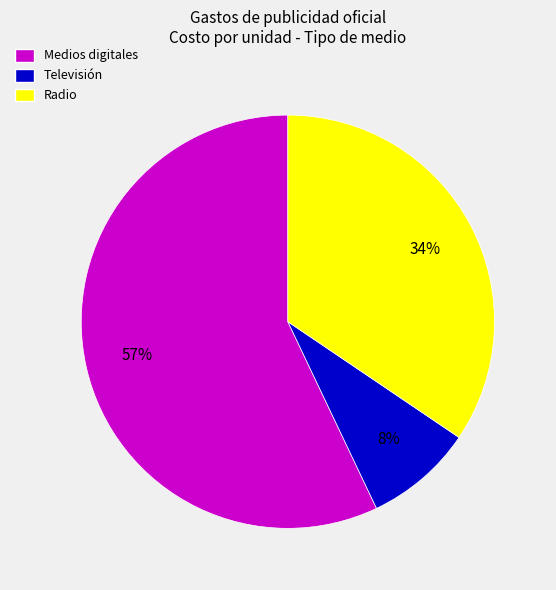

What is the ratio of the value at Medios digitales to the value at Radio?

1.7